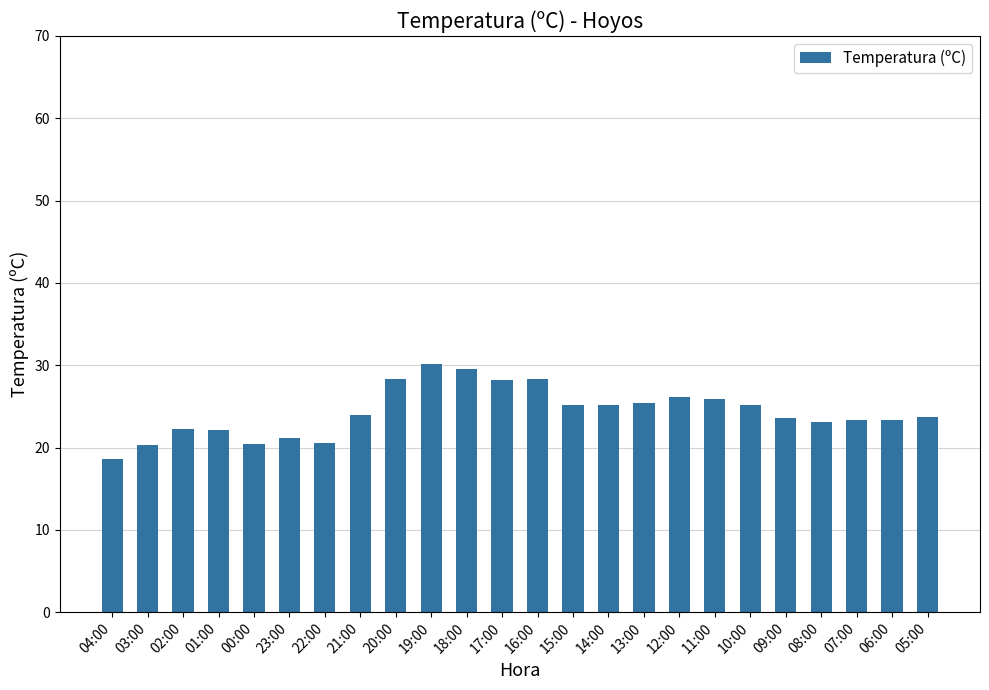

What value does the data have at 15:00?

25.2